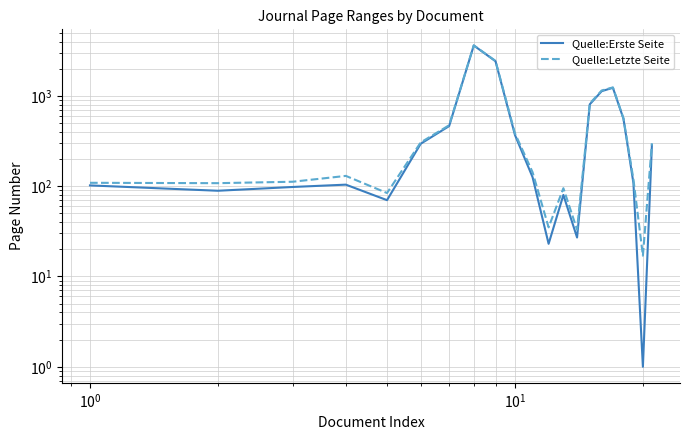

How many lines are shown in the chart?

2